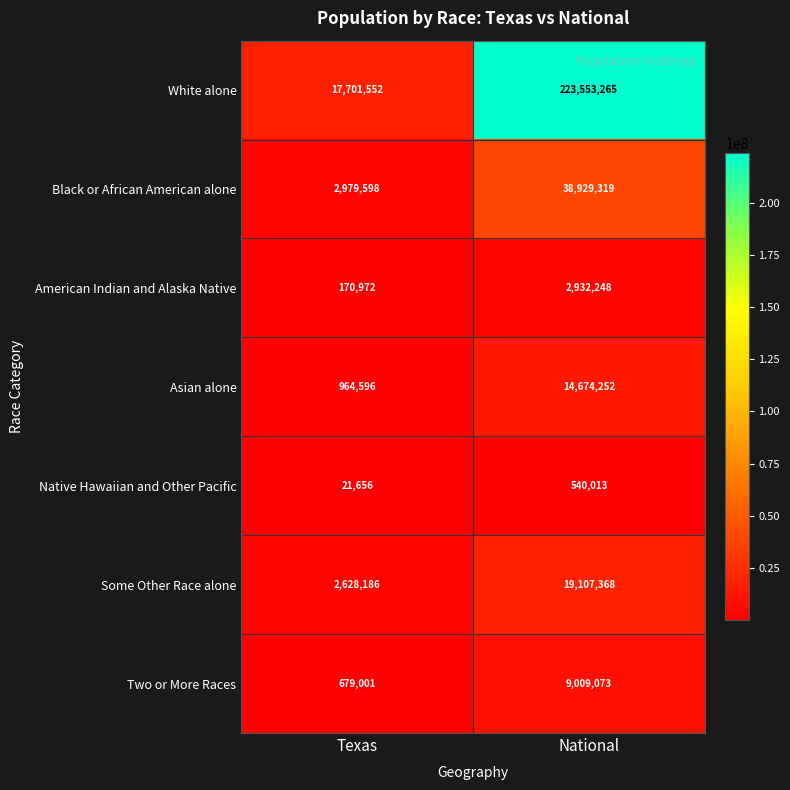

The Black or African American alone series shows 38929319 at National. True or false?

True